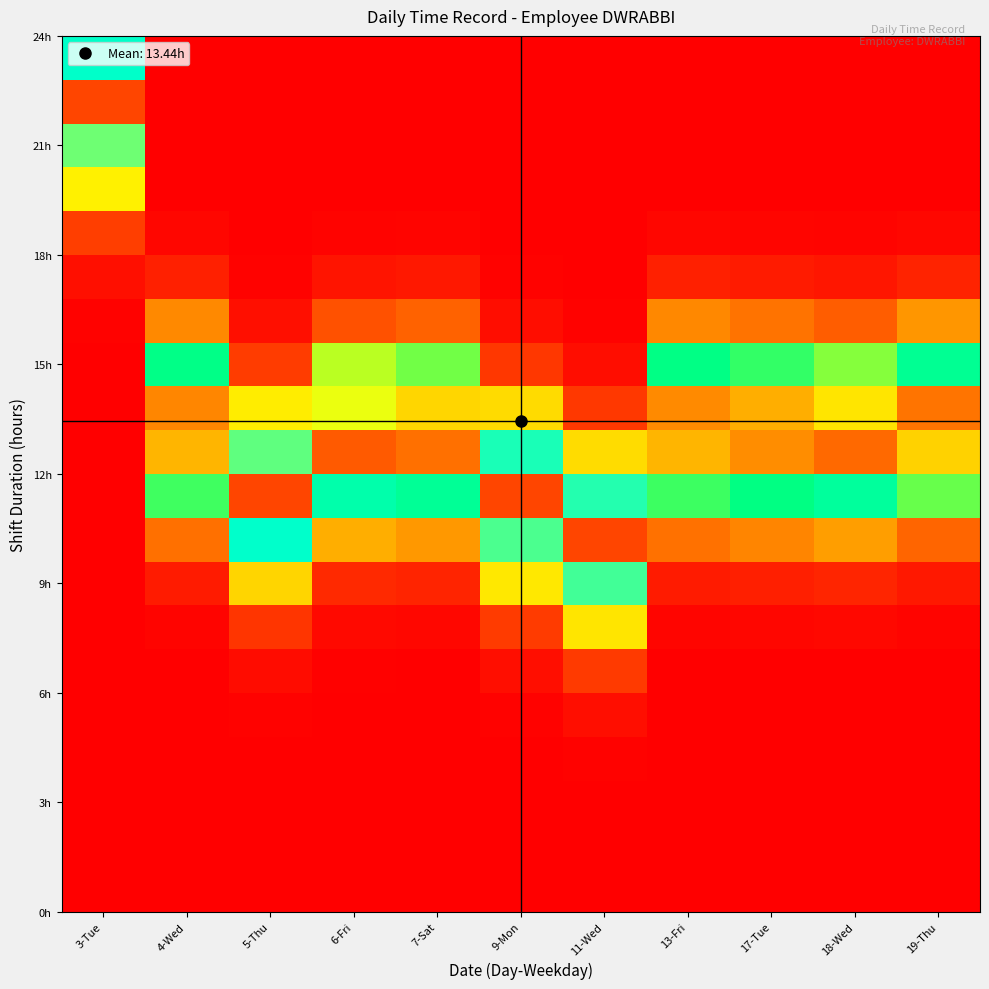

Between 19-Thu and 17-Tue, which is larger?

17-Tue